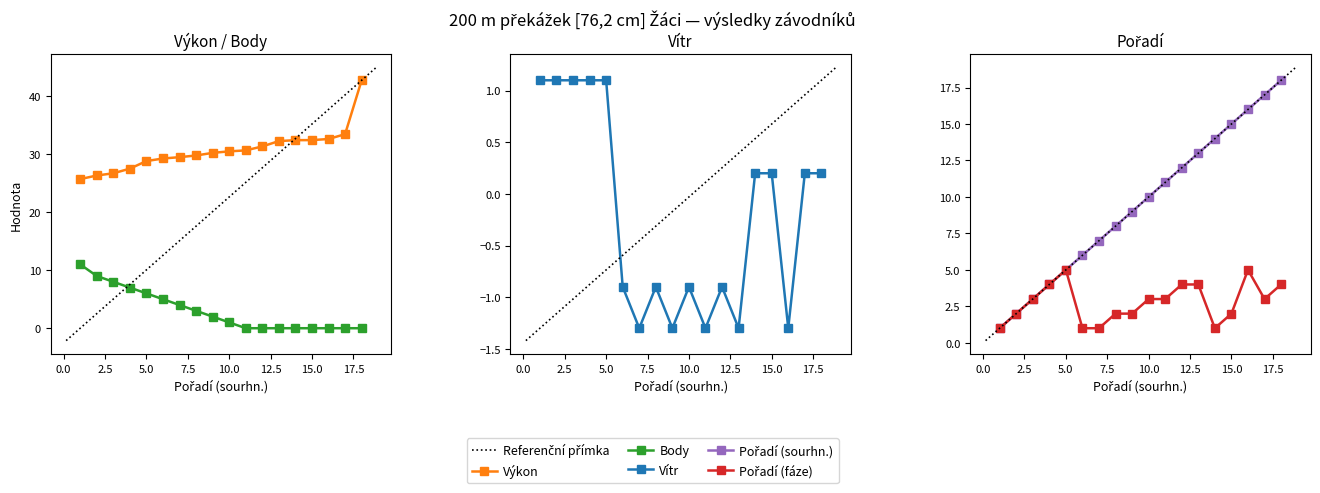

What position from the left is Ondráček Jan Václav?

3